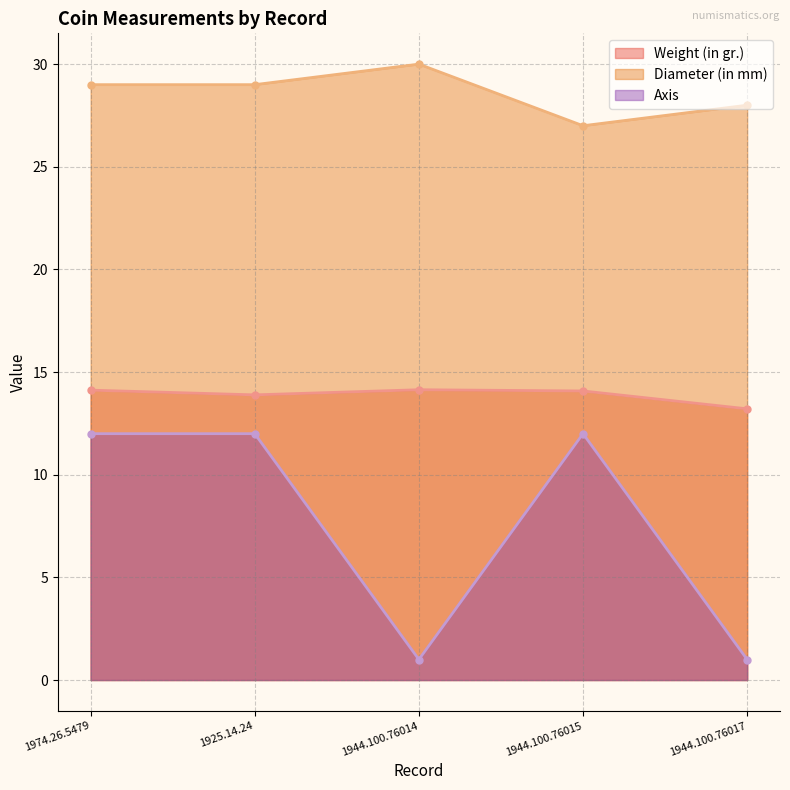

What is the greatest value displayed?

30.0